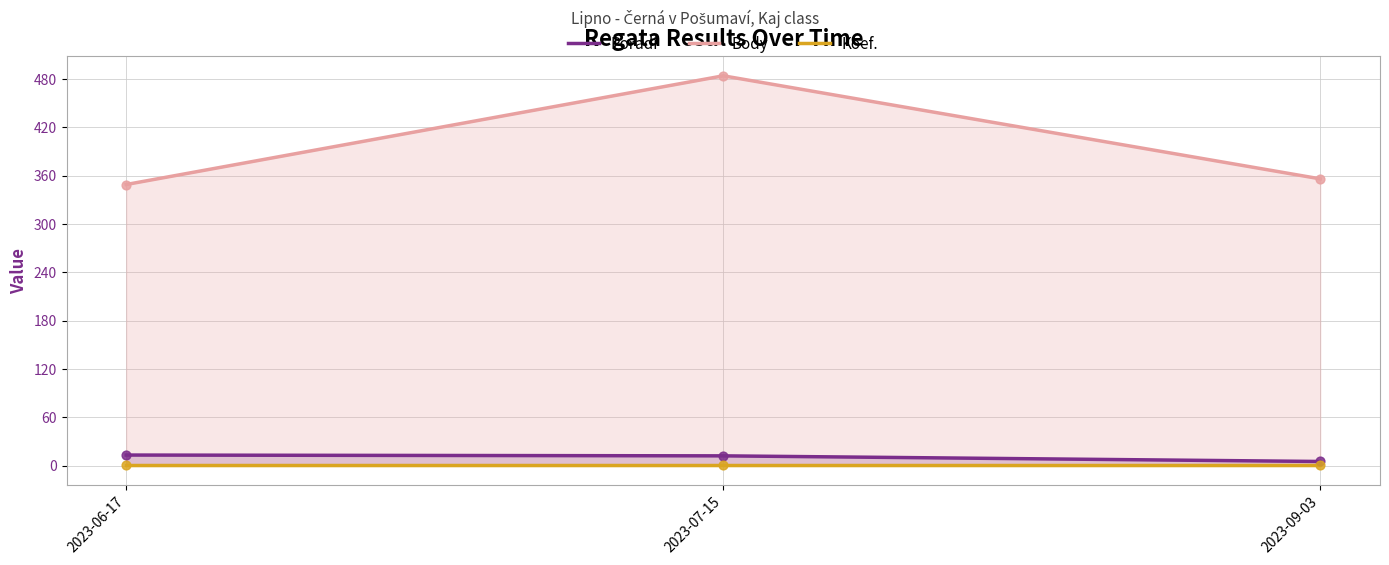

What are all the series names shown in the legend?

Pořadí, Body, Koef.